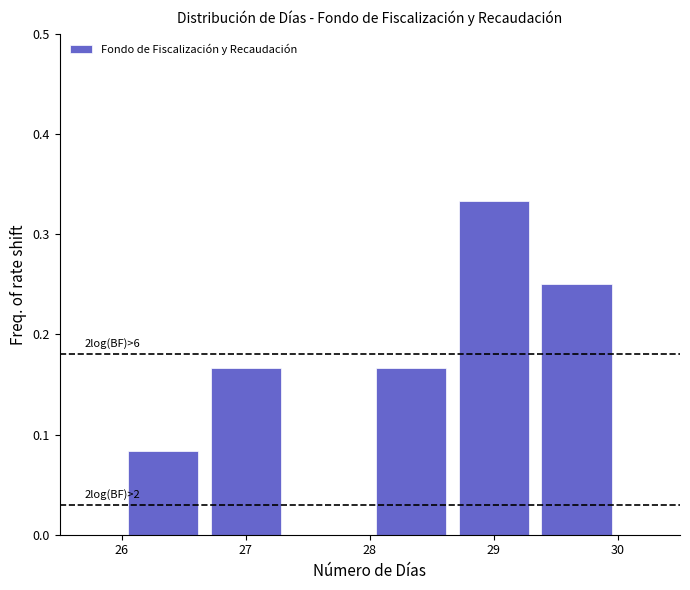

Which range on the x-axis has the tallest bar?

28.7 to 29.3